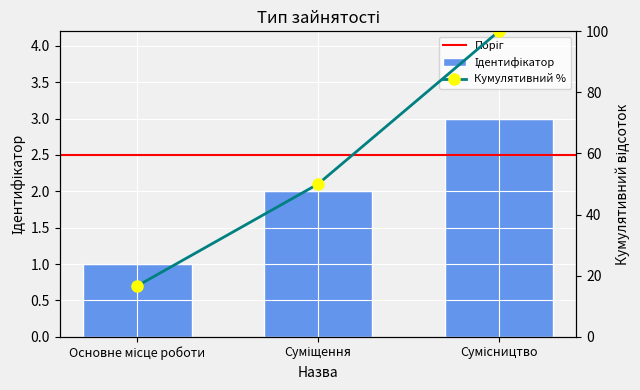

What is the change in value from Основне місце роботи to Сумісництво?

+2